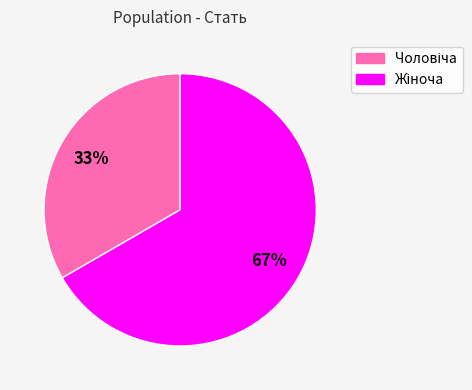

Is there a majority slice in this chart?

Yes